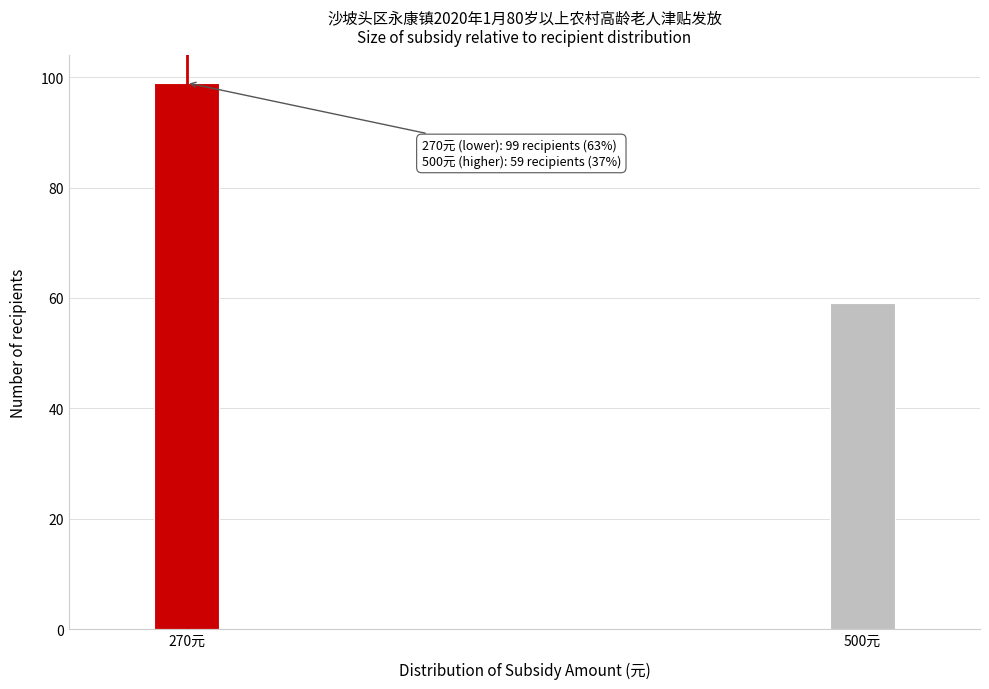

Reading right to left, list all the values displayed in this chart.

500元=59	270元=99